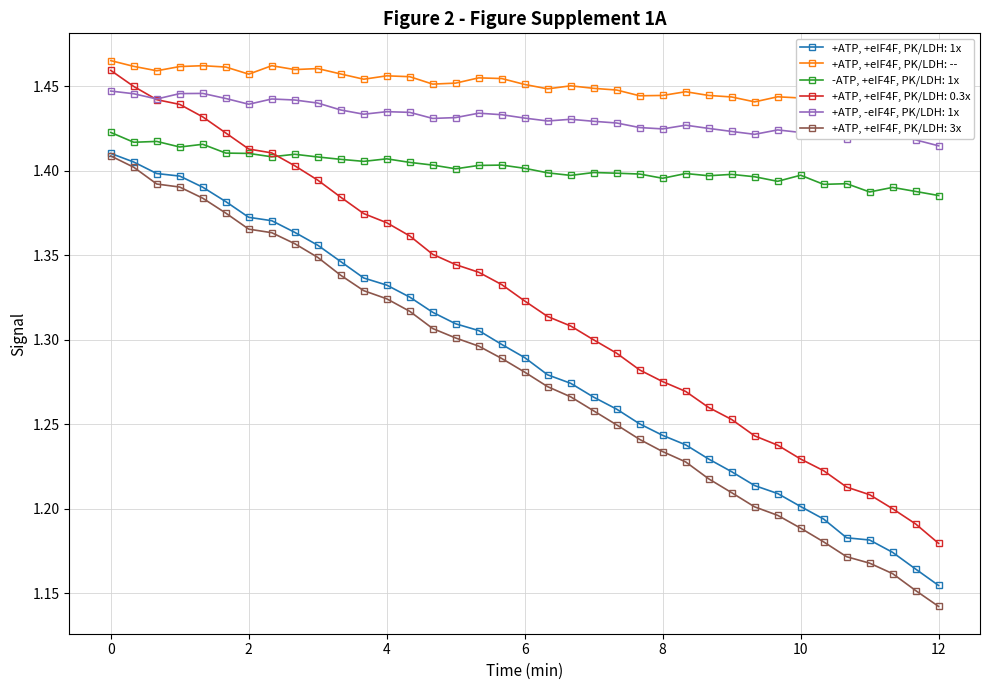

True or false: +ATP, +eIF4F, PK/LDH: 0.3x and +ATP, +eIF4F, PK/LDH: -- cross at least once.

False